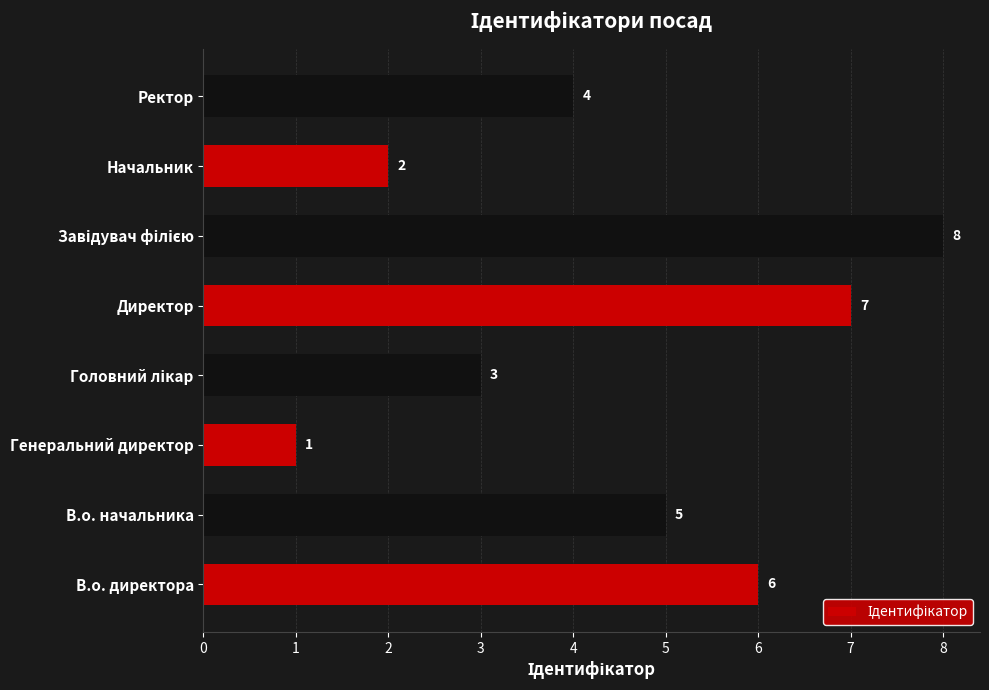

What is the minimum value shown in the chart?

1